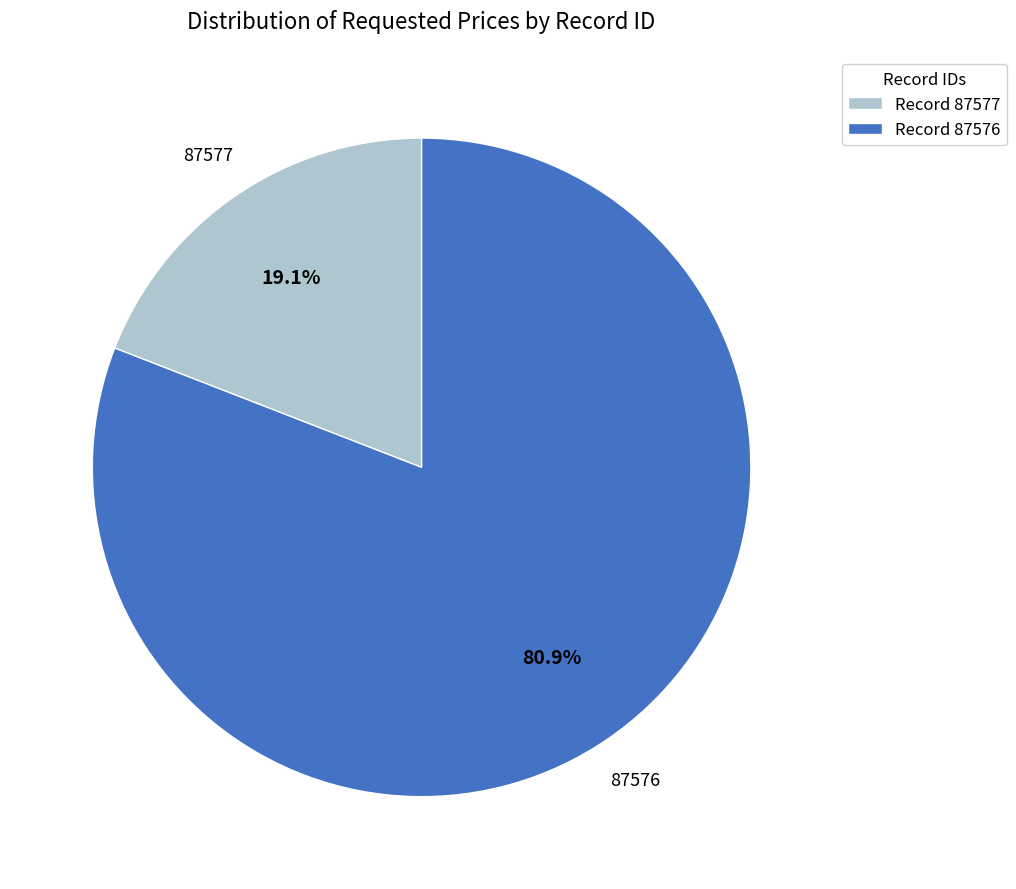

To the nearest percent, what is the difference between the largest and smallest slice percentages?

62%